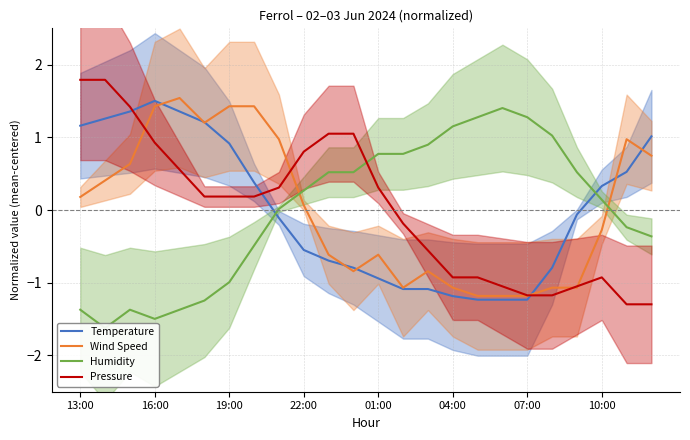

Which series has the largest range (max minus min)?

Pressure